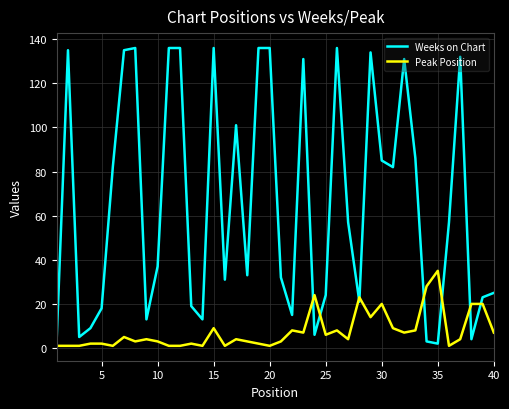

What is the smallest value displayed?

1